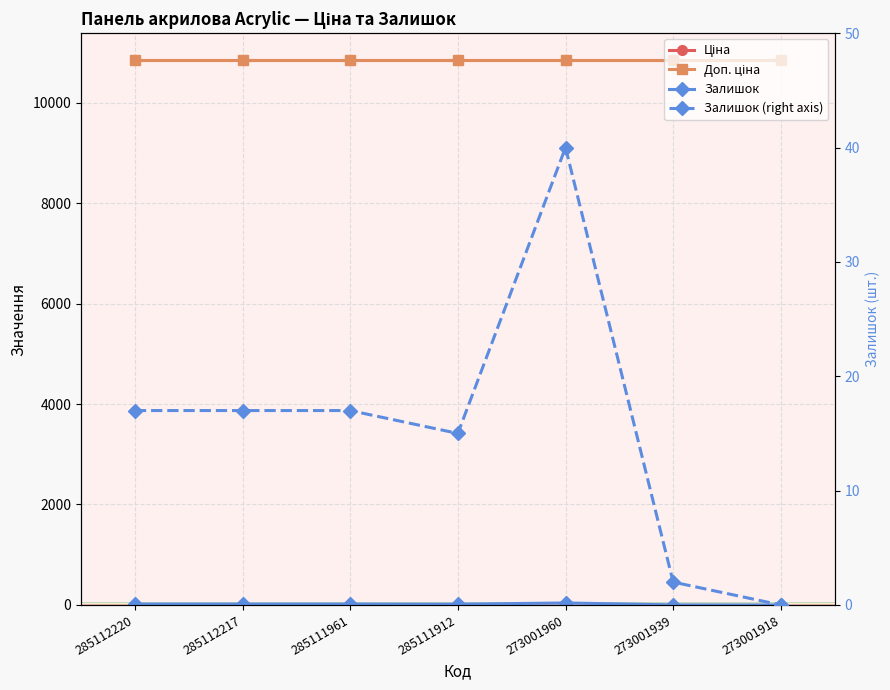

Rank the categories by Залишок (right axis) value from lowest to highest.

273001918, 273001939, 285111912, 285112220, 285112217, 285111961, 273001960